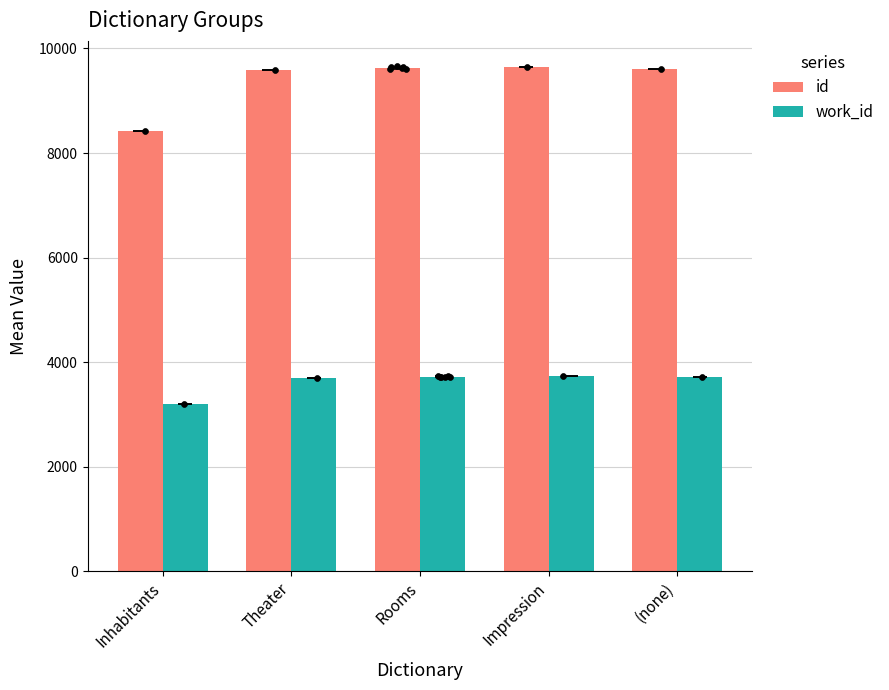

What are all the series names shown in the legend?

id, work_id